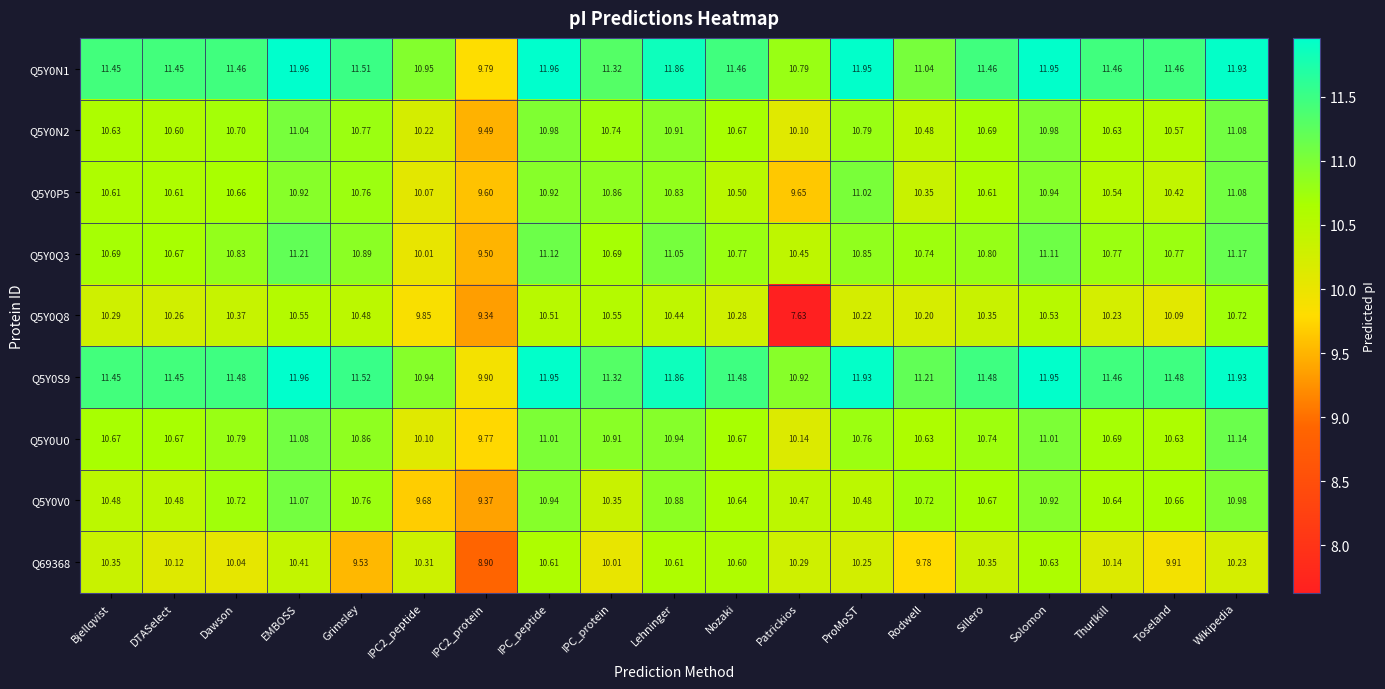

At which label does Q5Y0N2 first exceed 10?

Bjellqvist